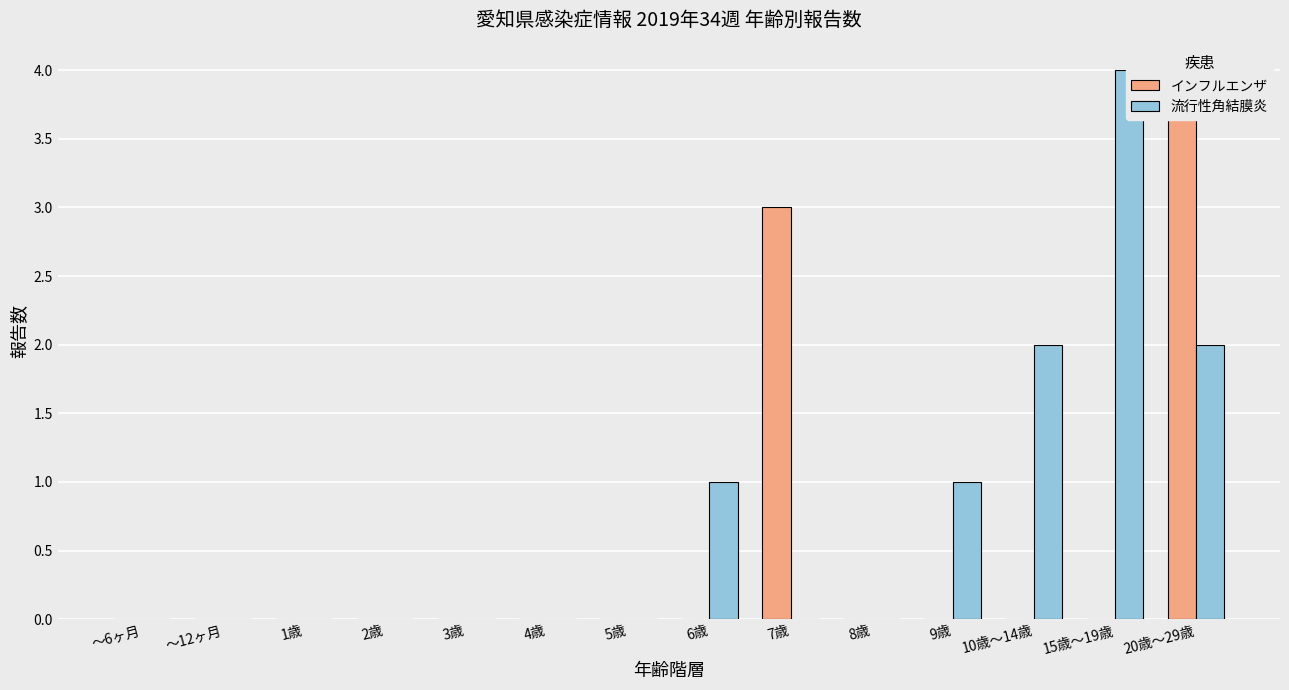

Which series changed the most between 6歳 and 8歳?

流行性角結膜炎